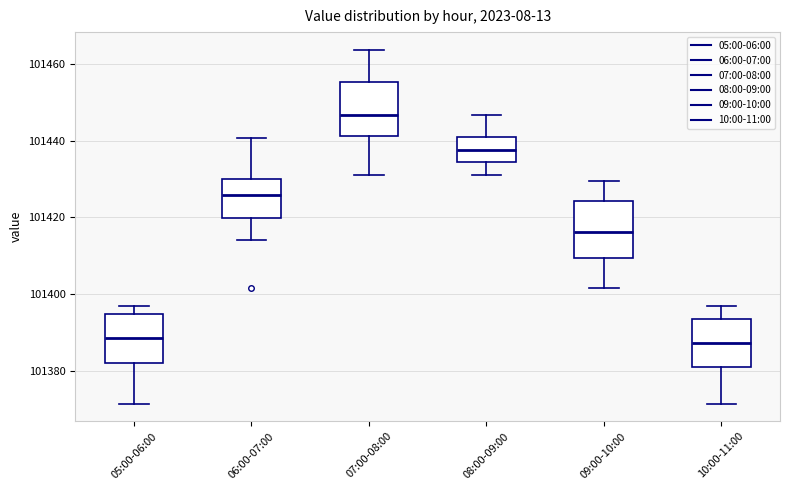

Reading left to right, read every box against the y-axis: the position of its median line, the range the box covers, and the ends of its whiskers. The values are not printed on the chart, so give them approximately, as read against the axis.

05:00-06:00: median 101388, box 101382 to 101394, whiskers 101372 to 101396
06:00-07:00: median 101426, box 101420 to 101430, whiskers 101414 to 101440
07:00-08:00: median 101446, box 101442 to 101456, whiskers 101430 to 101464
08:00-09:00: median 101438, box 101434 to 101440, whiskers 101430 to 101446
09:00-10:00: median 101416, box 101410 to 101424, whiskers 101402 to 101430
10:00-11:00: median 101388, box 101382 to 101394, whiskers 101372 to 101396